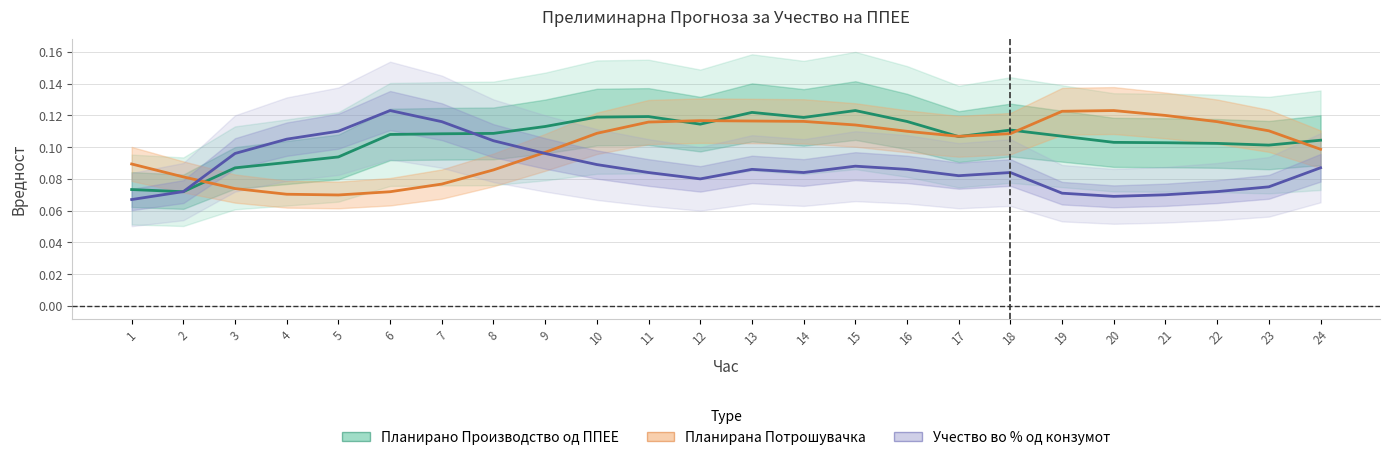

Between 17 and 19, which series saw the biggest shift?

Планирана Потрошувачка